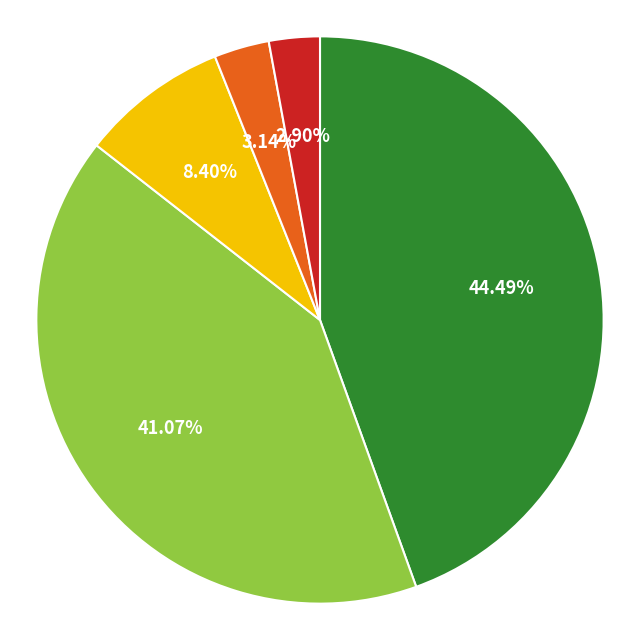

Does any single category account for the majority?

No